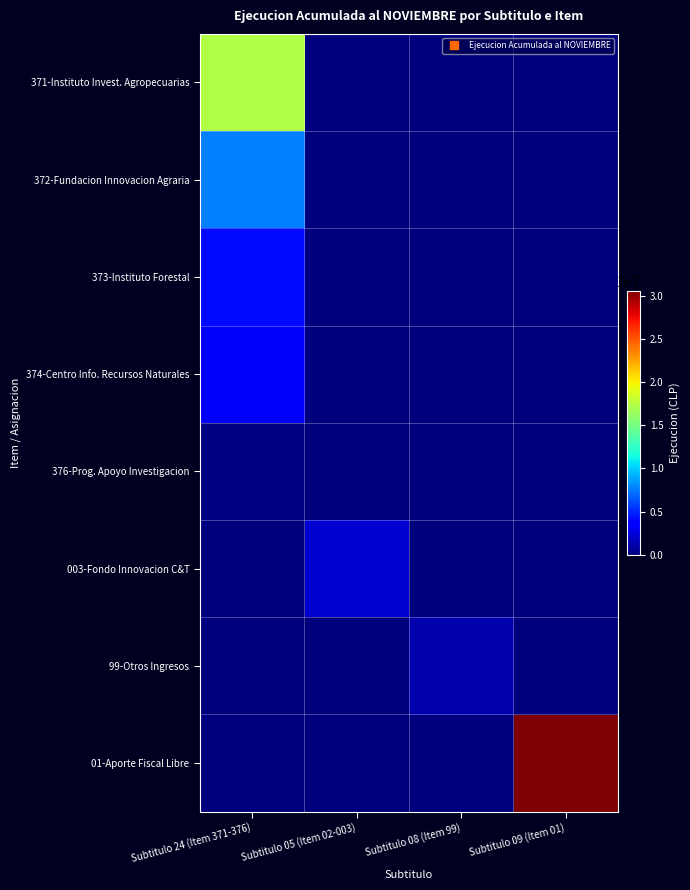

Which has a higher value, Subtitulo 24 (Item 371-376) or Subtitulo 08 (Item 99)?

Subtitulo 24 (Item 371-376)